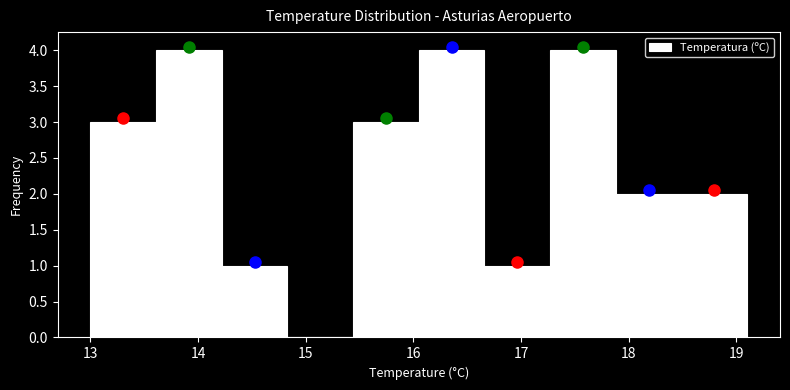

Reading left to right, list every bar in this chart as the range it spans on the x-axis followed by its height. Neither the bar edges nor the heights are printed on the chart, so give them approximately, as read against the axes.

13.00 to 13.61: 3
13.61 to 14.22: 4
14.22 to 14.83: 1
14.83 to 15.44: 0
15.44 to 16.05: 3
16.05 to 16.66: 4
16.66 to 17.27: 1
17.27 to 17.88: 4
17.88 to 18.49: 2
18.49 to 19.10: 2